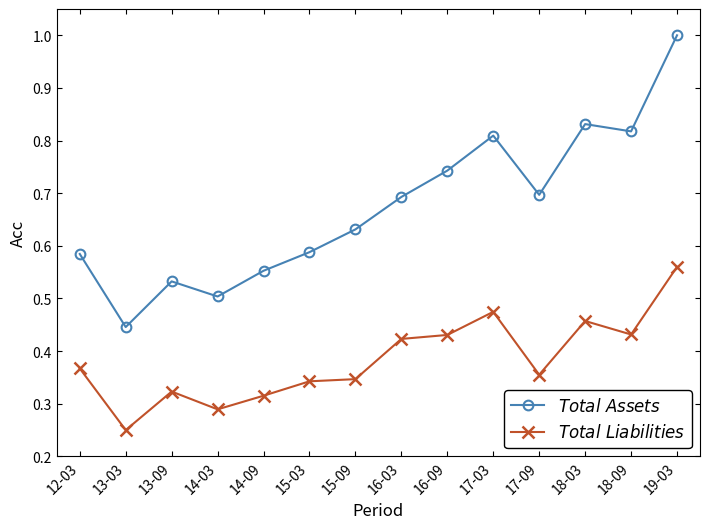

List the series in order of their overall mean, highest first.

$Total\ Assets$, $Total\ Liabilities$